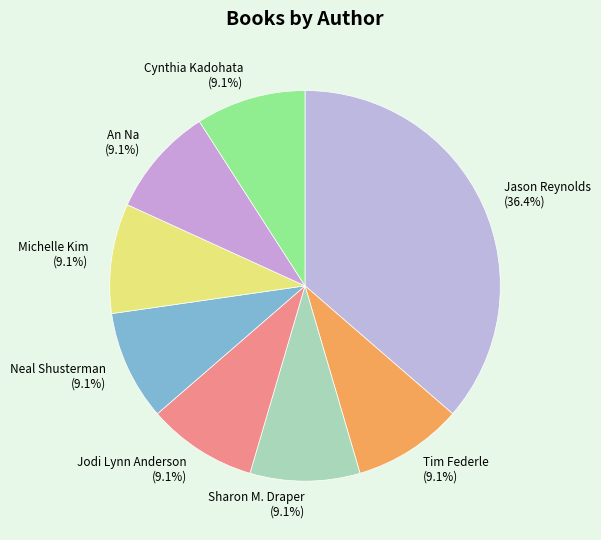

To the nearest percent, what portion does Cynthia Kadohata represent?

9%